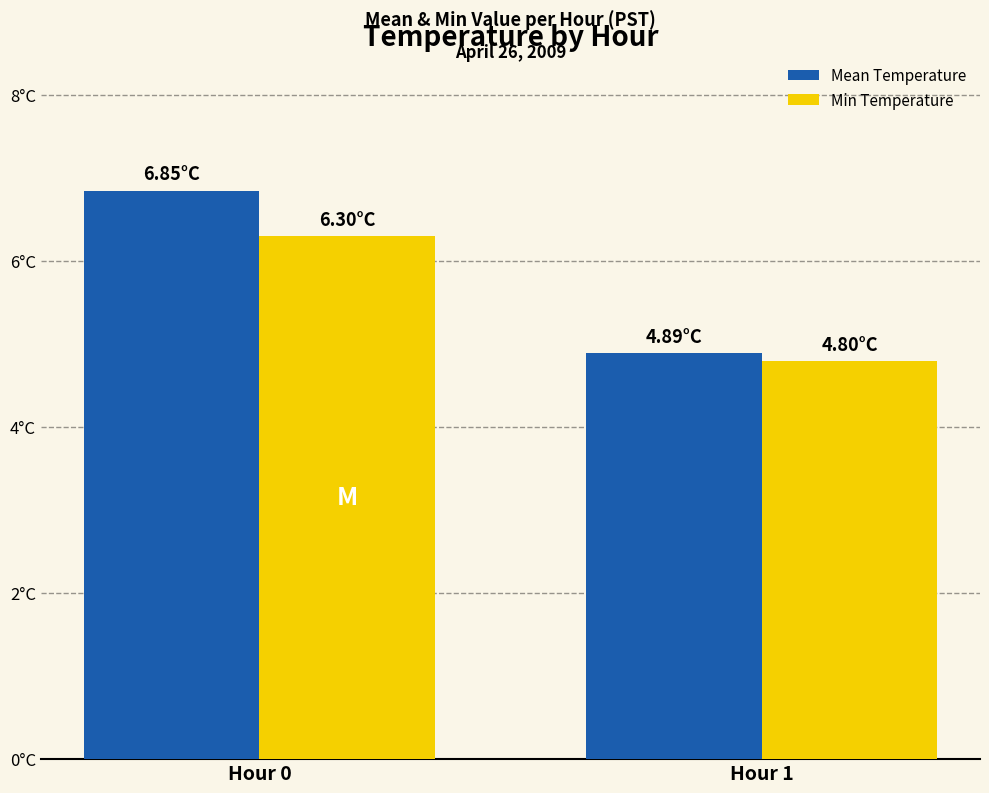

Does the chart contain any negative values?

No